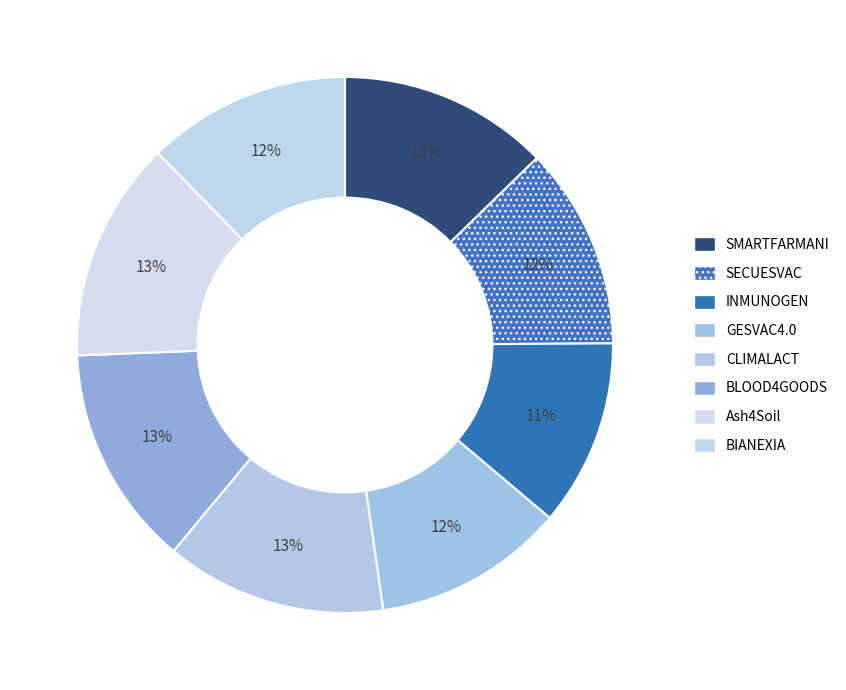

Is the sum of GESVAC4.0 and SMARTFARMANI greater than half?

No